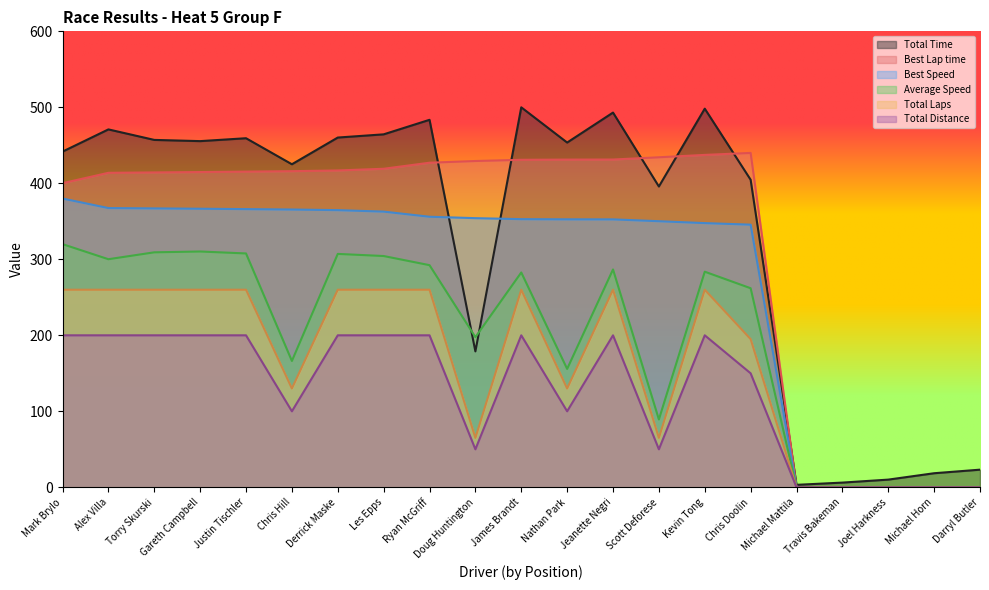

True or false: Total Time and Total Distance intersect in this chart.

False